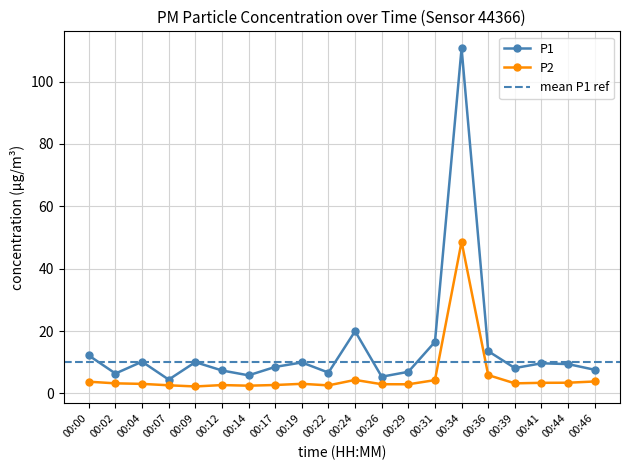

At which label is P2 closest to 25?

00:36